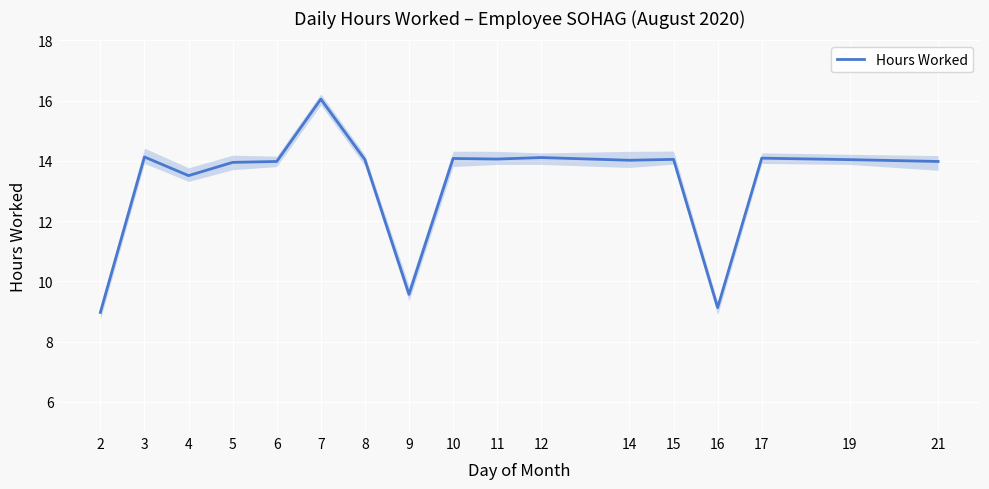

Reading left to right, what are all the values shown in this chart?

9.0	14.1	13.5	13.9	14.0	16.1	14.0	9.6	14.1	14.1	14.1	14.0	14.1	9.1	14.1	14.0	14.0